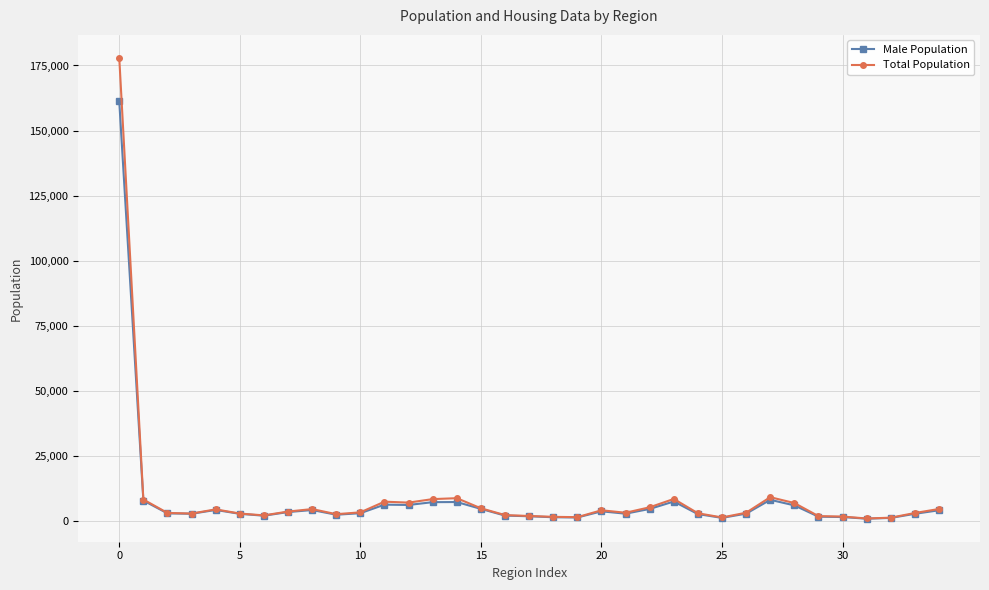

True or false: Total Population has more than 2 interior local peaks.

True